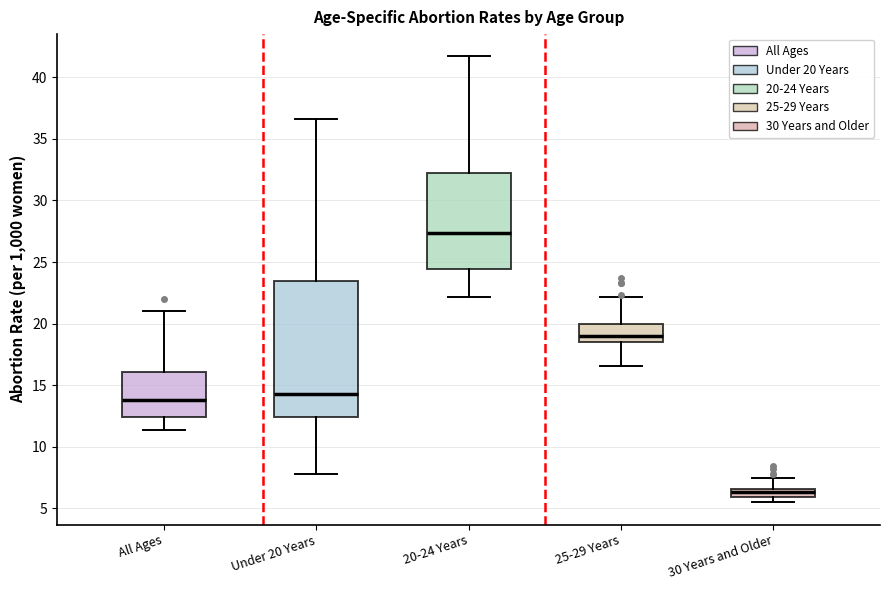

Which box is the tallest, from its lower edge to its upper edge?

Under 20 Years